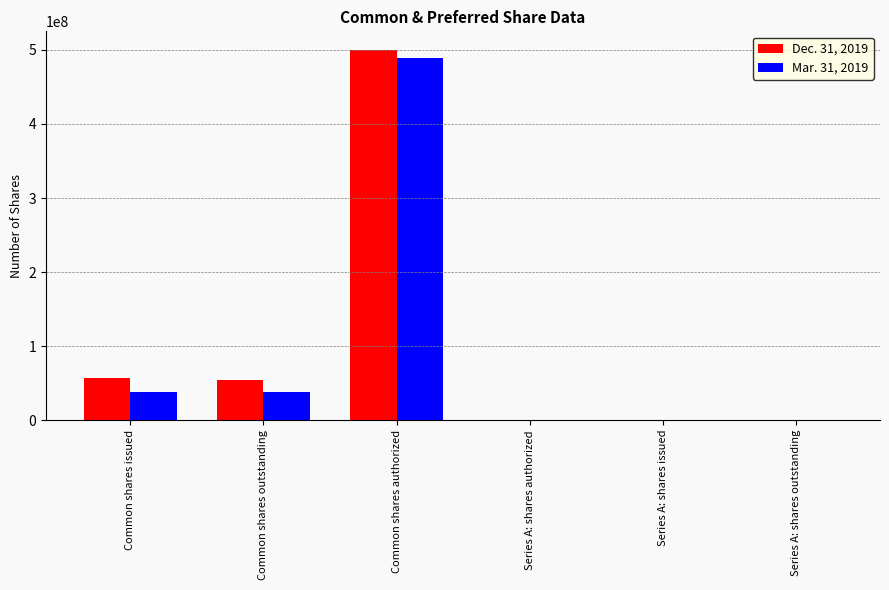

Is the value of Mar. 31, 2019 at Common shares authorized greater than the value of Dec. 31, 2019 at Common shares issued?

Yes